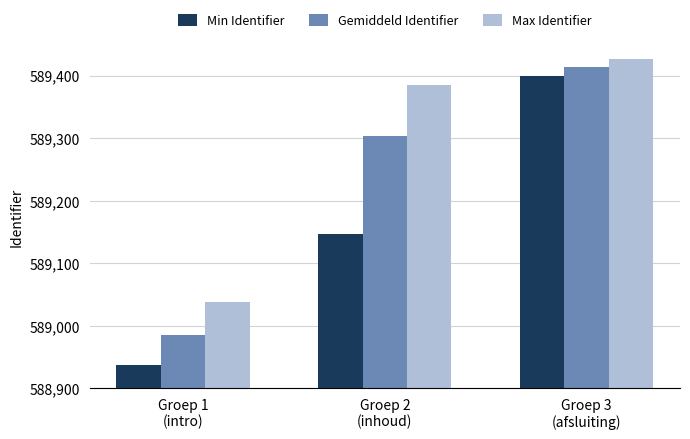

What is the value of the Min Identifier bar at the 1st from the left?

588937